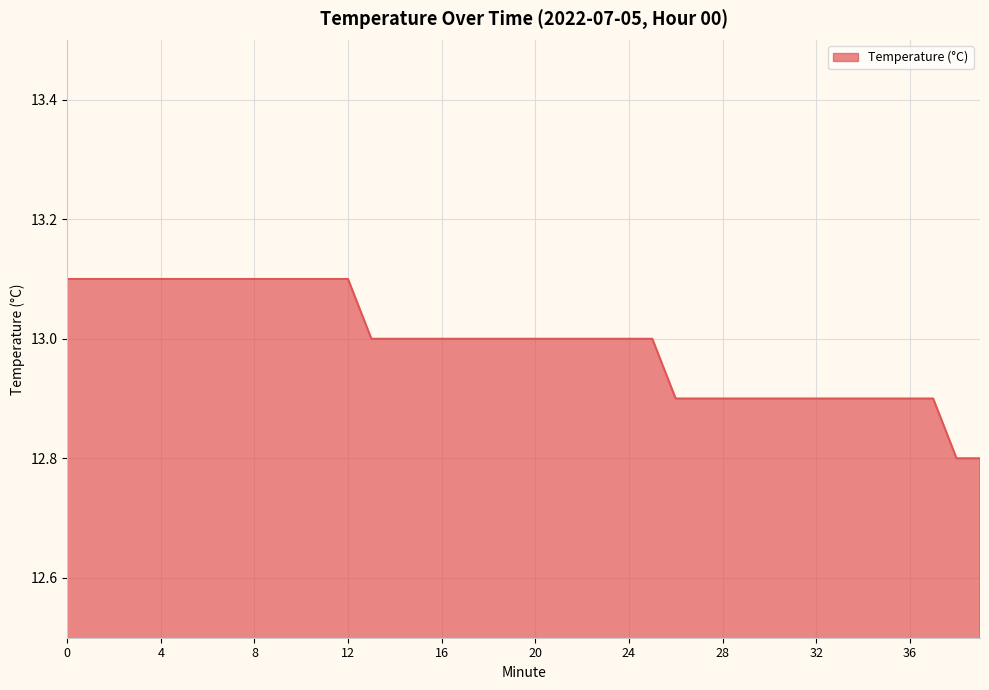

What is the difference between the maximum and minimum values?

0.3